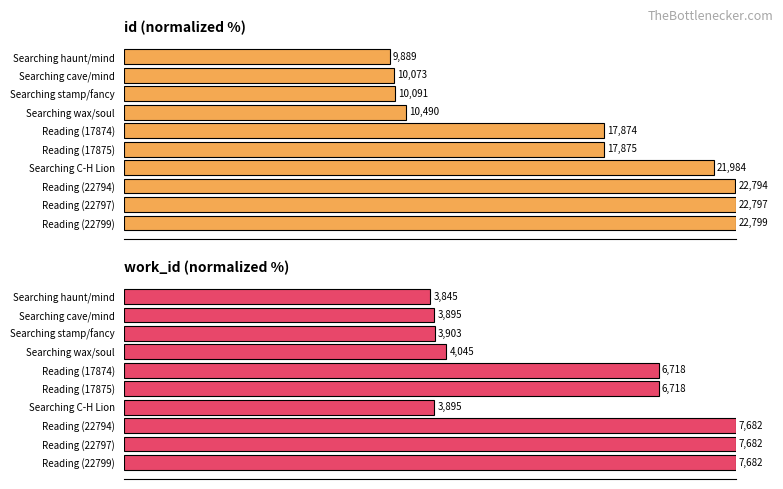

True or false: work_id has a value of 33.1 at Reading (22794).

False